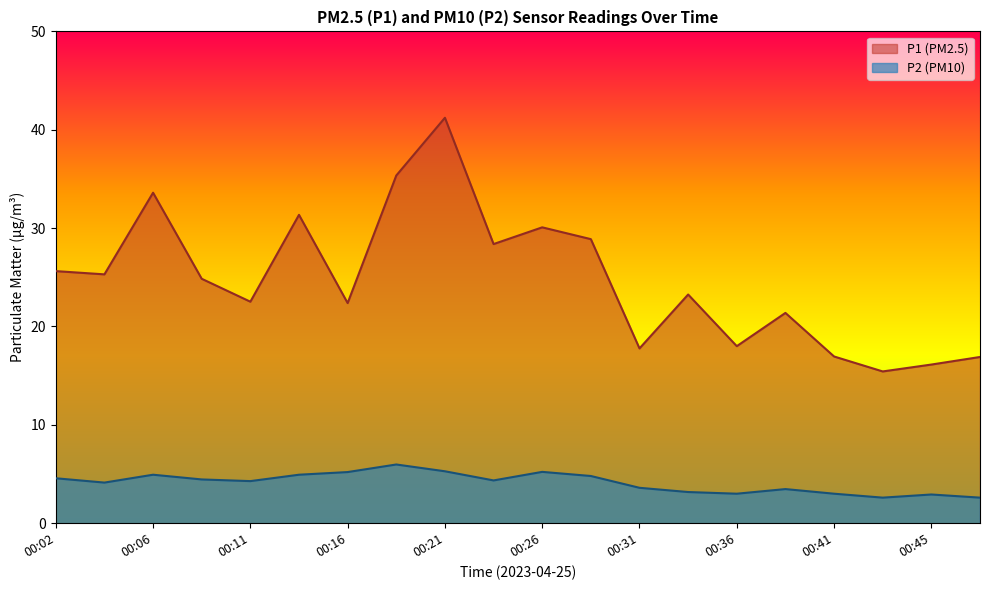

What is the difference between the P1 values at 00:31 and 00:28?

11.1